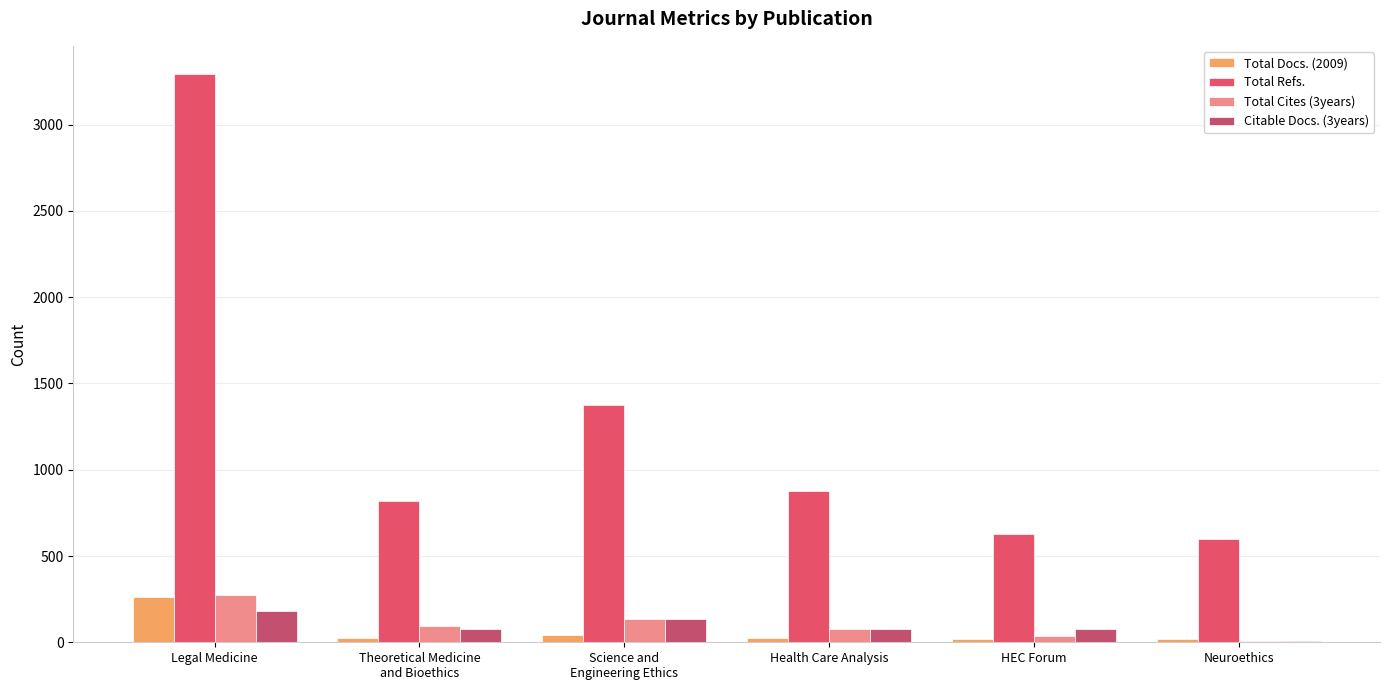

What is the sum of all Total Cites (3years) values?

626